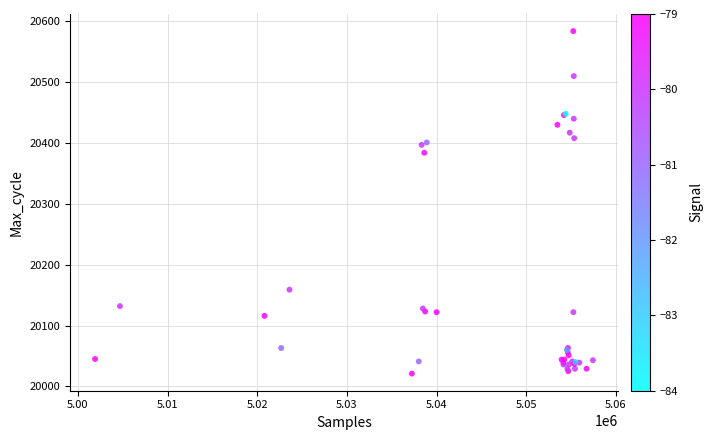

What Y value in the scatter plot is closest to 20302?

20384